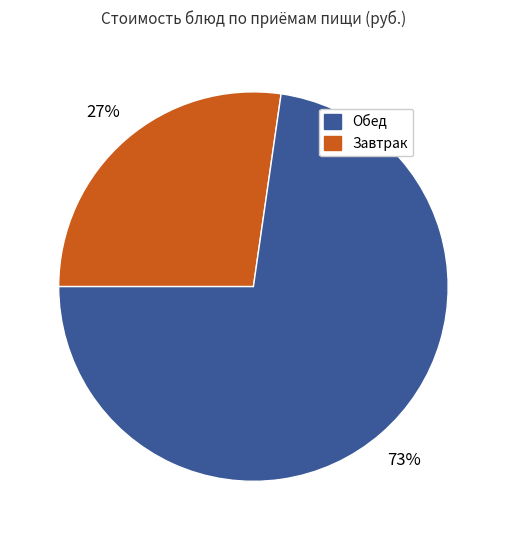

Is there a majority slice in this chart?

Yes